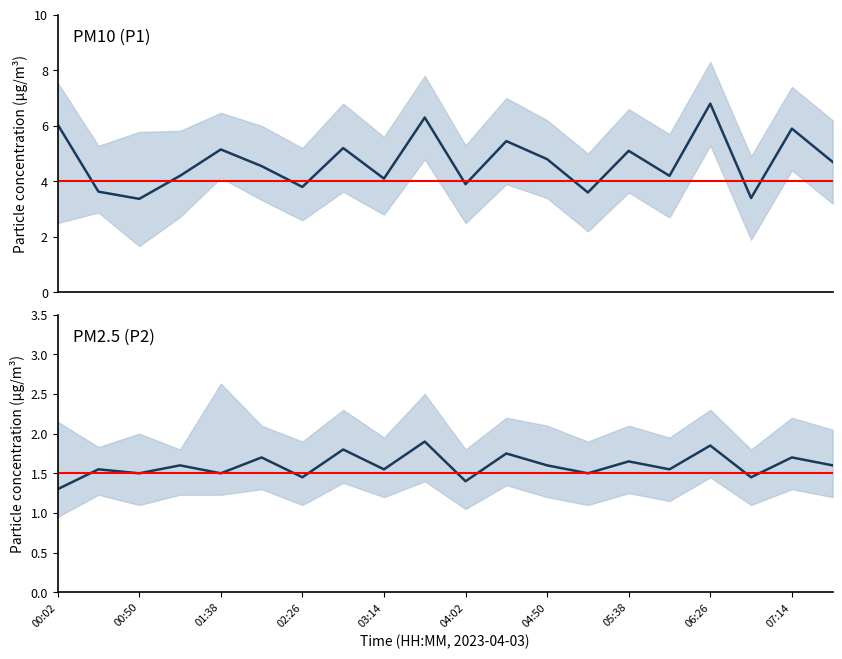

What are all the series names shown in the legend?

P1, P2